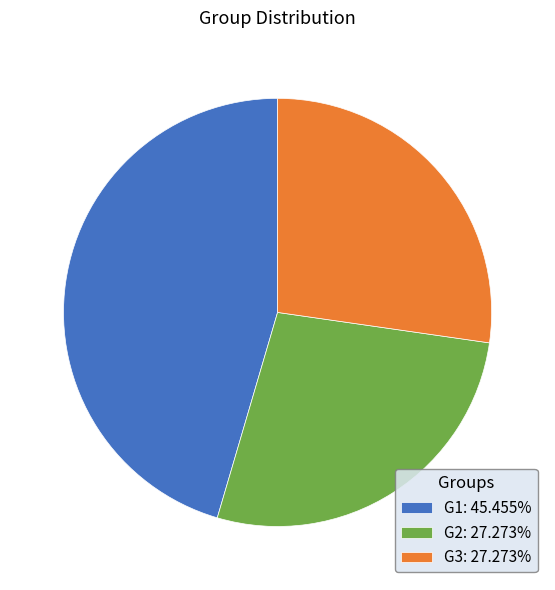

Combined, do G1: 45.455% and G3: 27.273% account for over 50%?

Yes